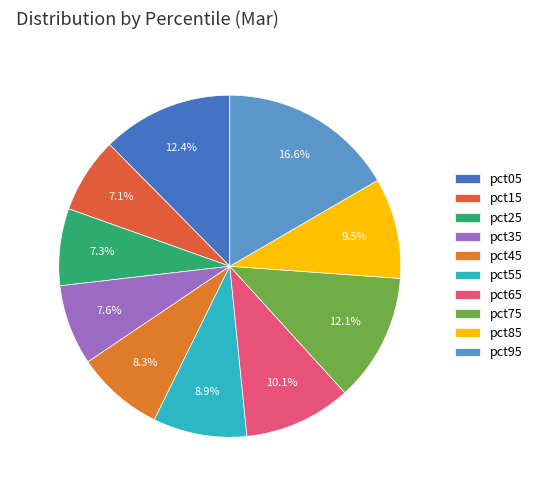

To the nearest percent, what is the combined percentage of pct85 and pct95?

26%